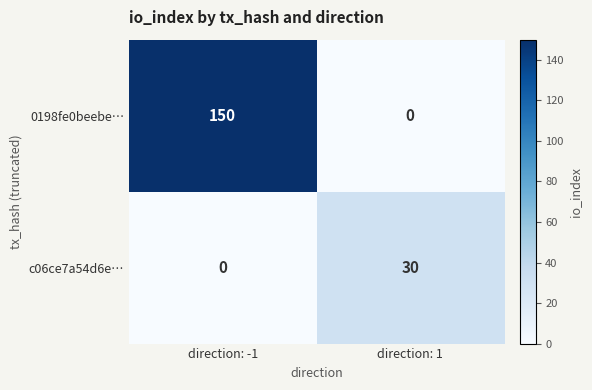

What is the maximum value for c06ce7a54d6e…?

30